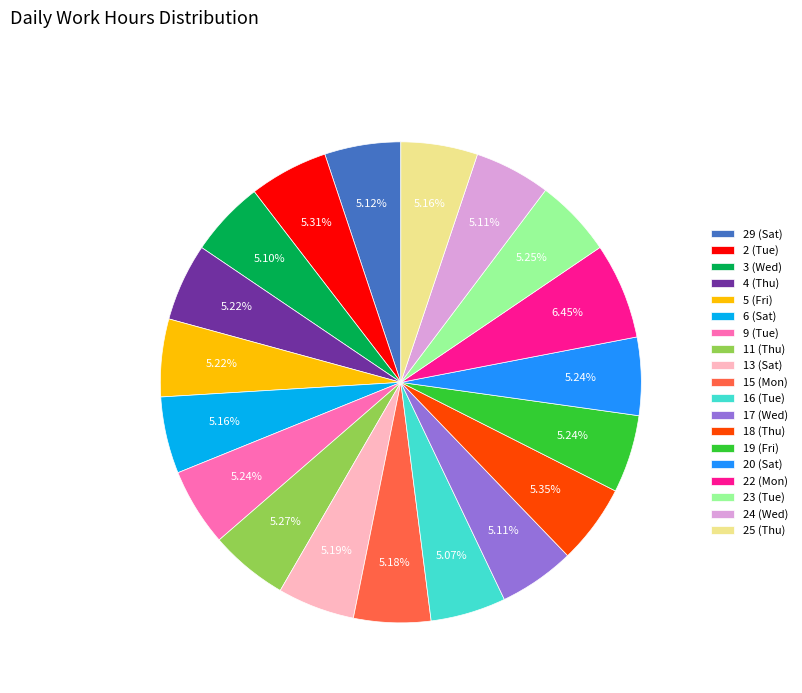

True or false: 16 (Tue) accounts for 5% of the total.

True